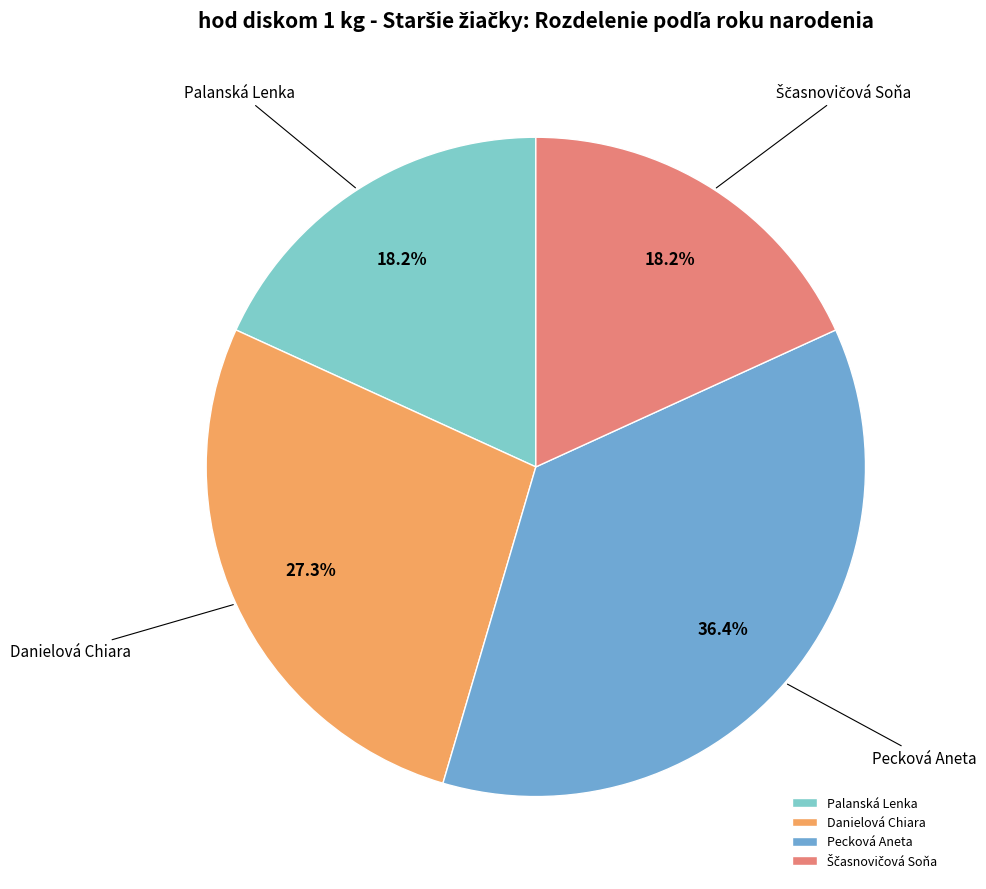

To the nearest percent, what is the difference between the largest and smallest slice percentages?

18%